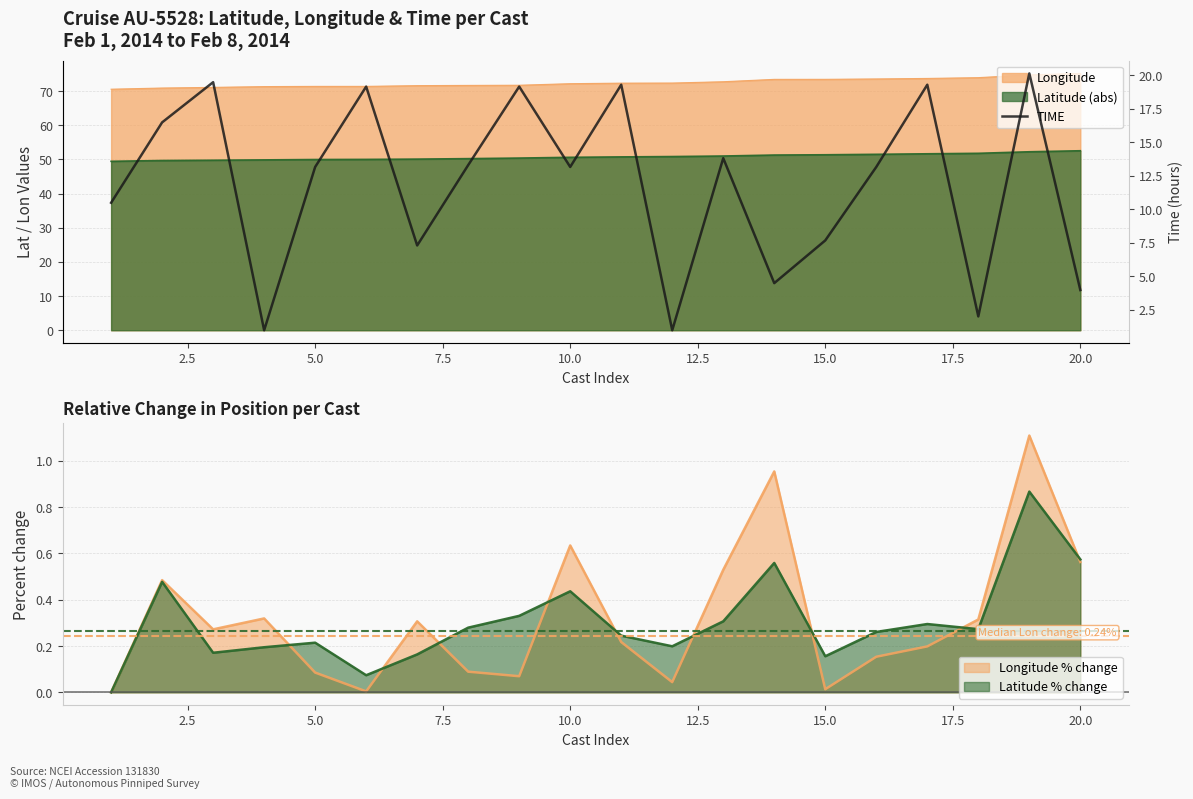

How many interior local peaks (higher than both neighbors) does the data have?

7